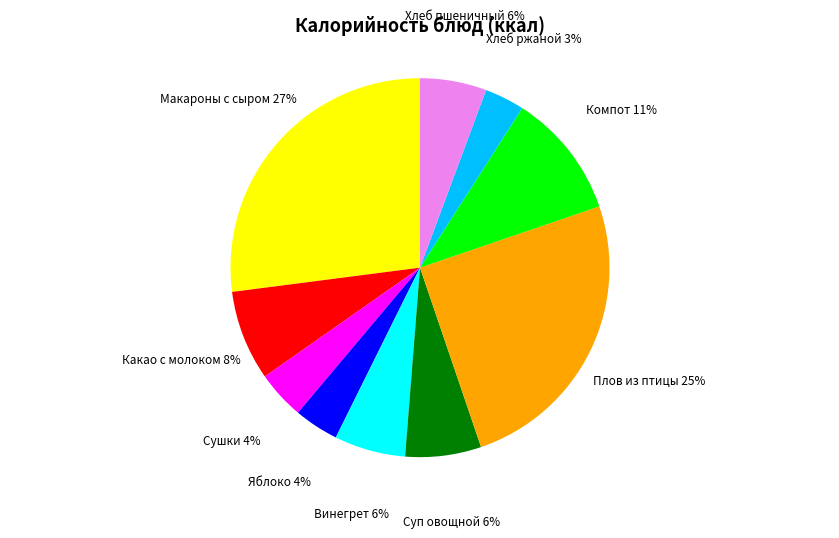

Is there any slice that represents more than half of the pie?

No